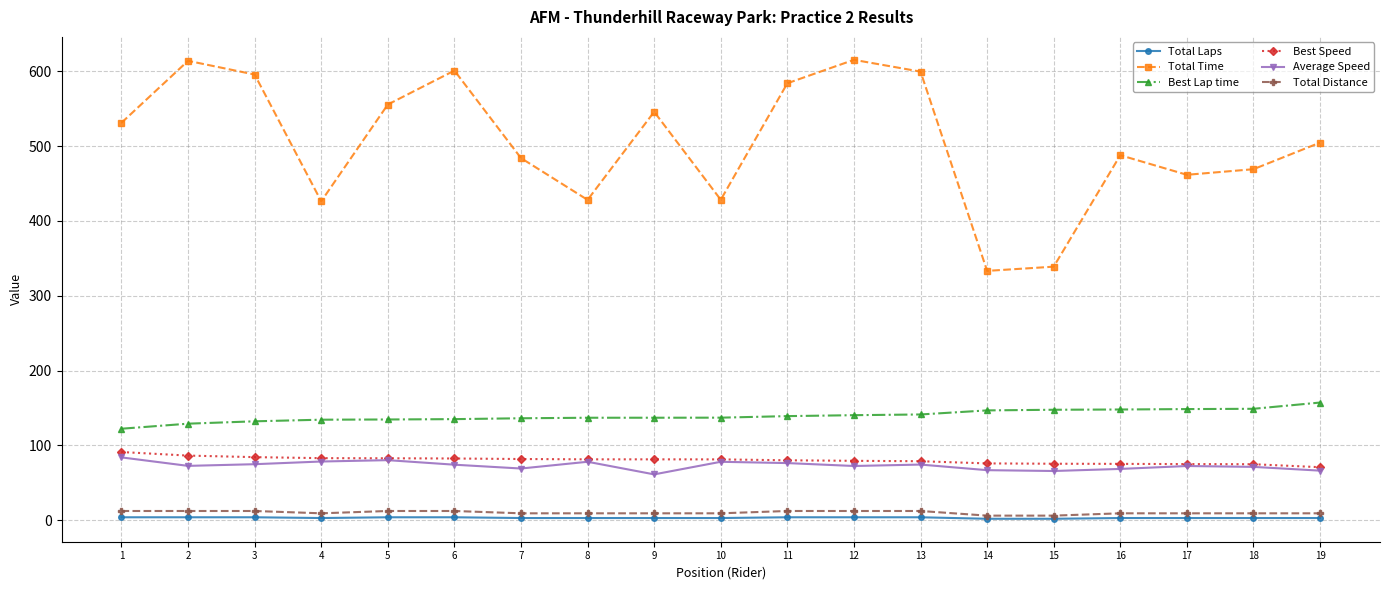

What is the greatest value displayed?

615.4